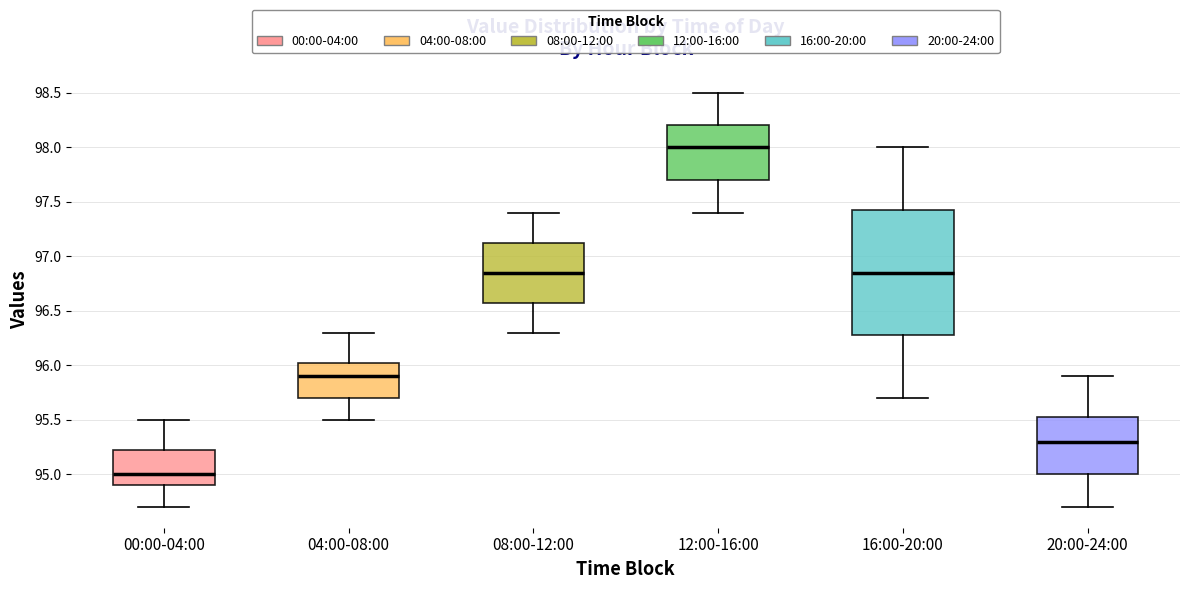

Which box is the tallest, from its lower edge to its upper edge?

16:00-20:00